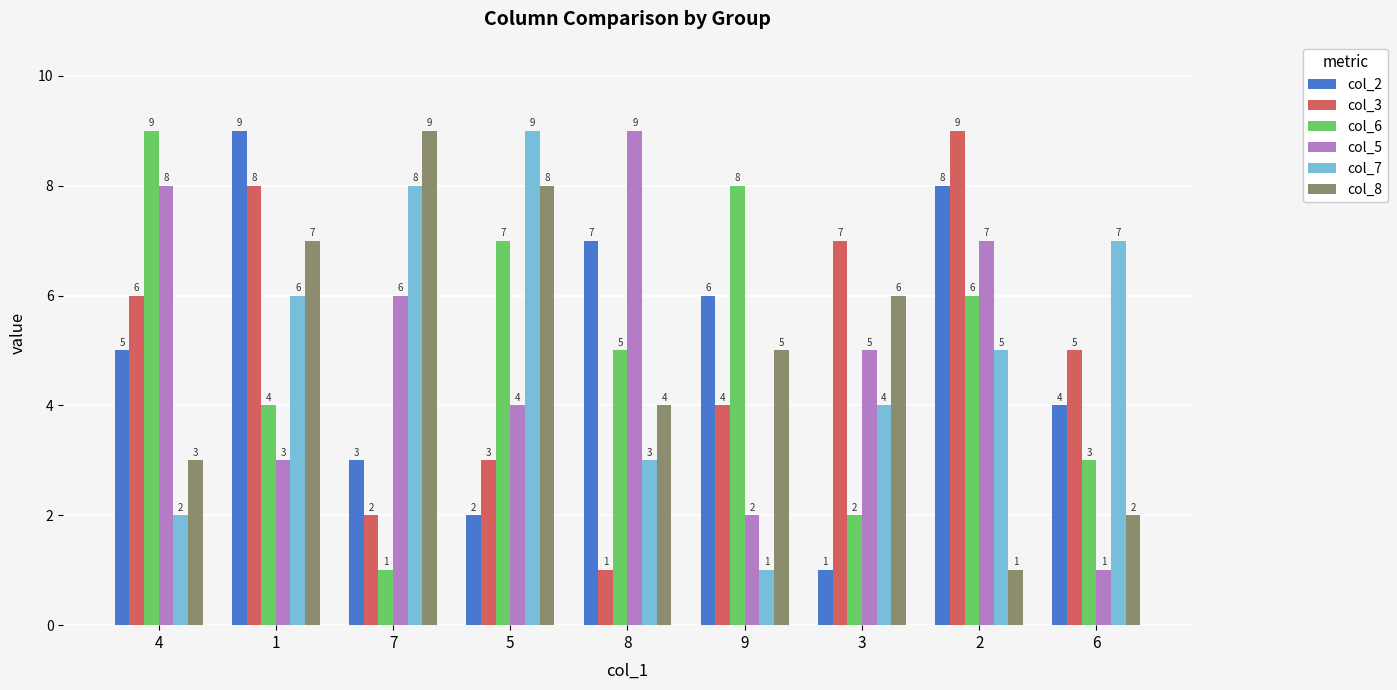

What is the minimum value for col_6?

1